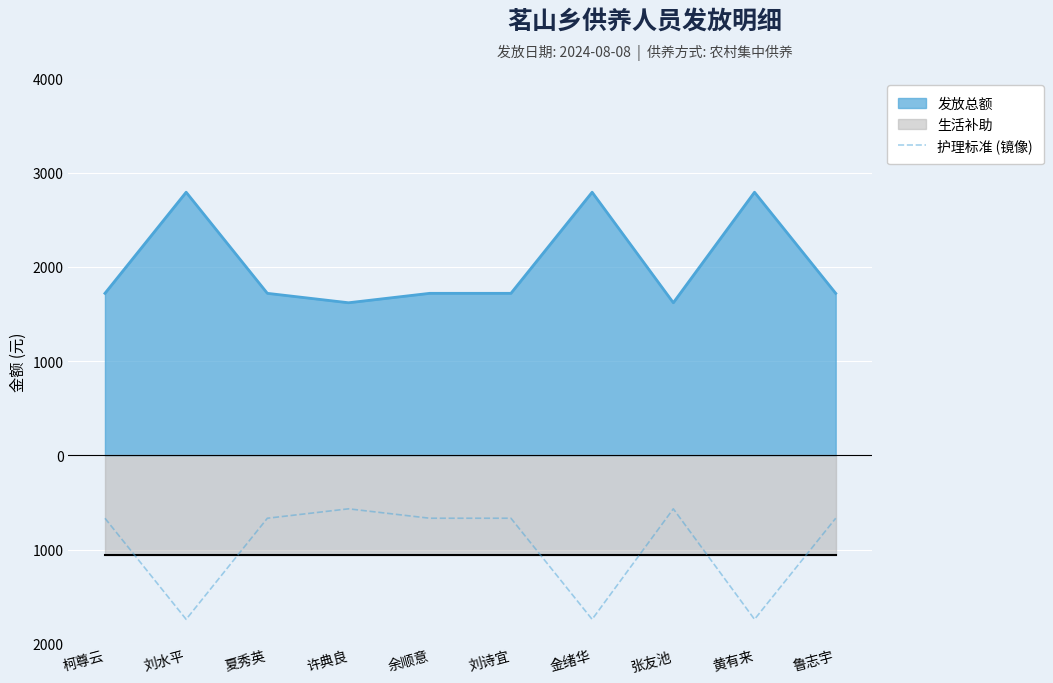

The value at 刘水平 is -1740. True or false?

True